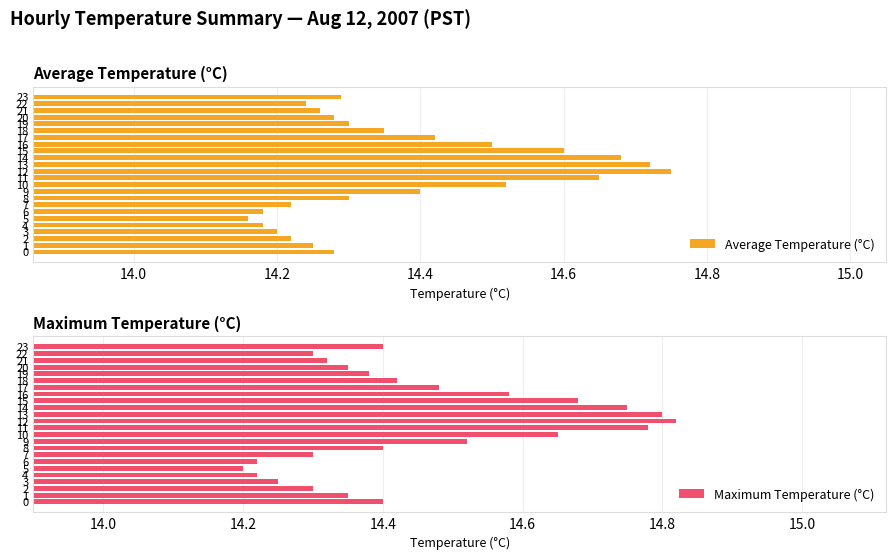

What are all the series names shown in the legend?

Average Temperature (°C), Maximum Temperature (°C)